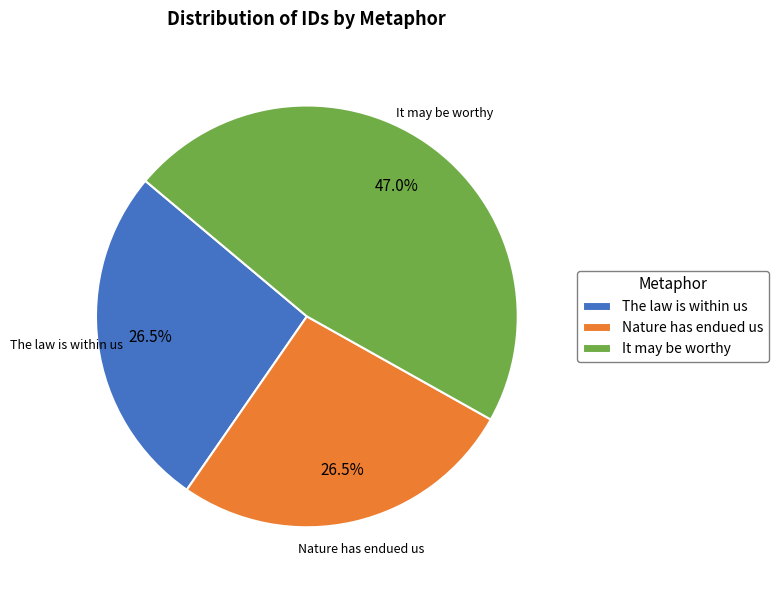

What percentage is NOT represented by It may be worthy?

53.0%